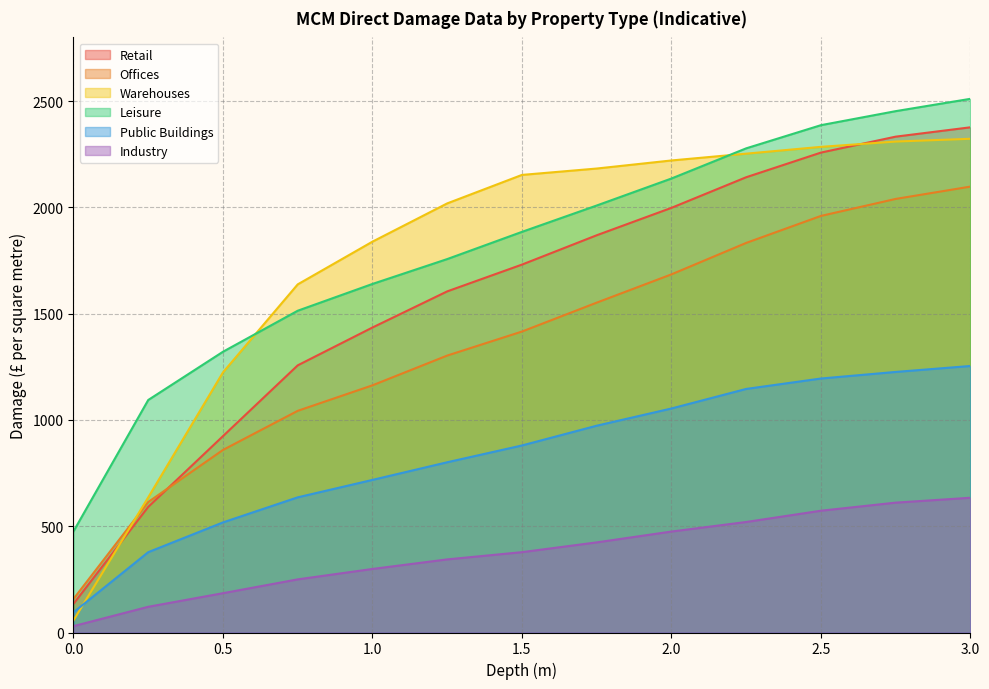

Which series has the largest total across all categories?

Leisure